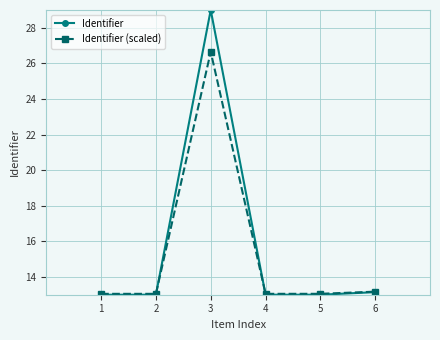

What is the sum of all Identifier (scaled) values?

92.0